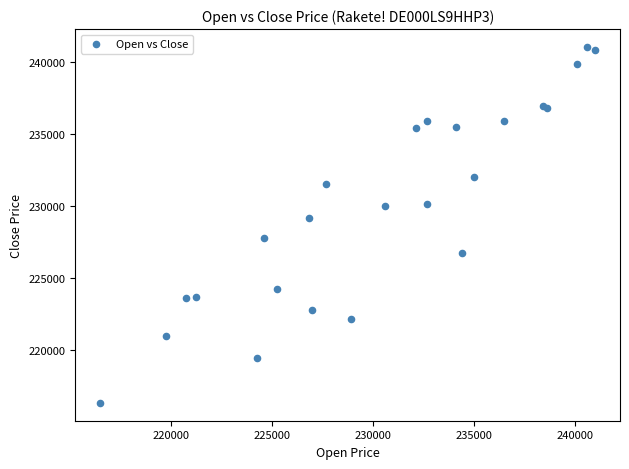

What Y value in the scatter plot is closest to 228678?

229146